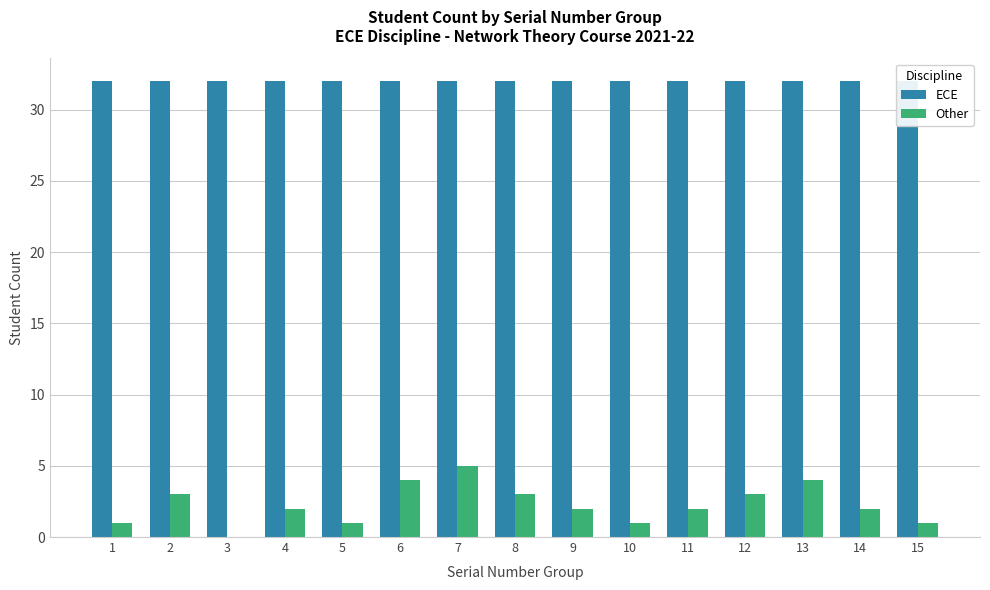

Between 8 and 12, which series saw the biggest shift?

ECE